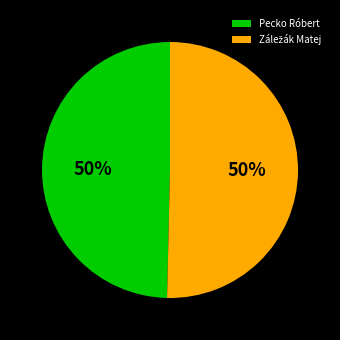

To the nearest percent, what is the average slice percentage?

50%